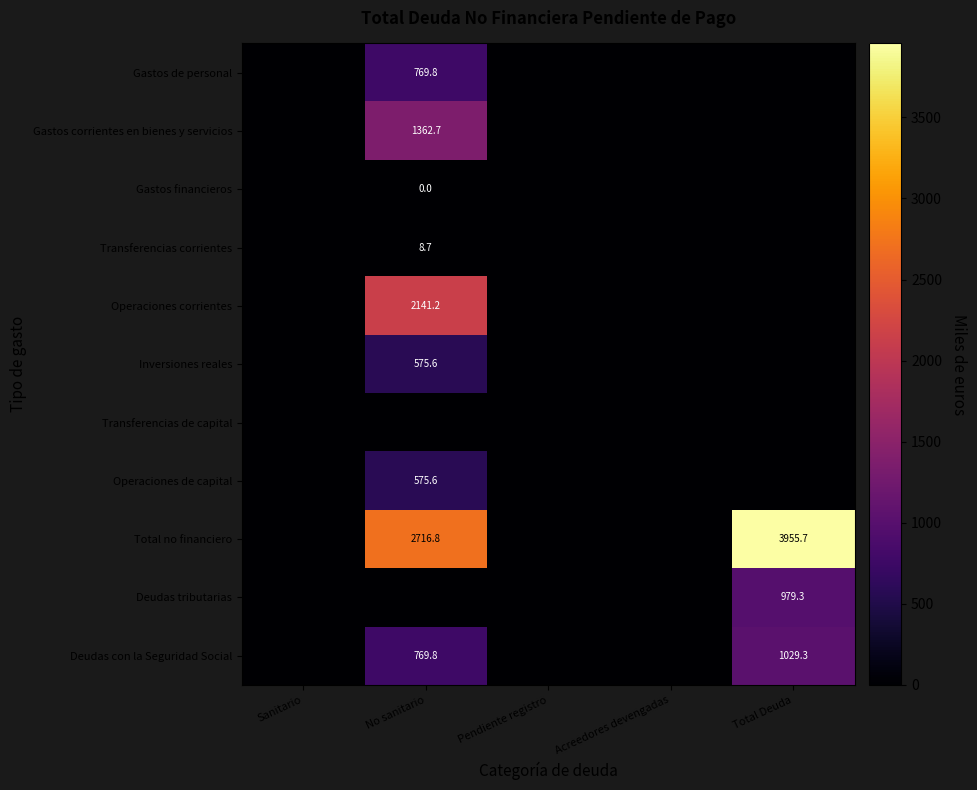

At how many categories does at least one series exceed 627?

2